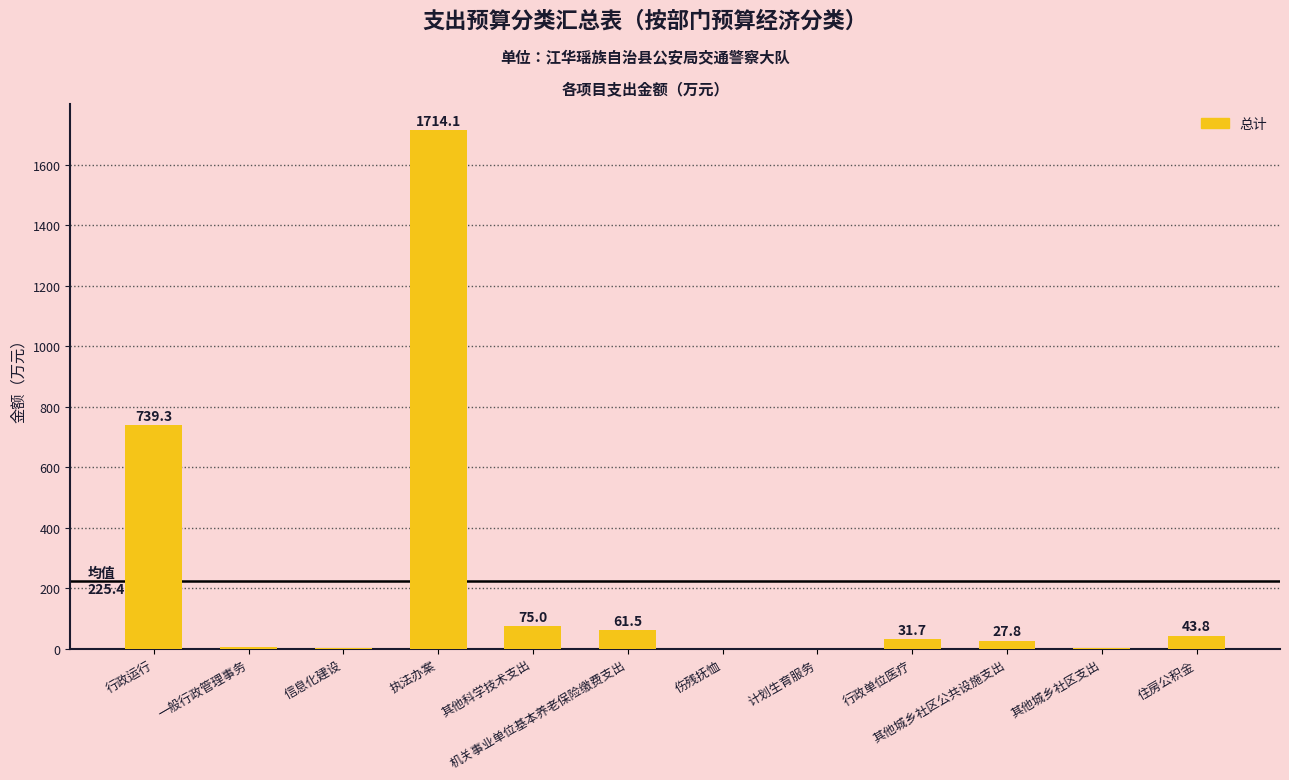

Between 计划生育服务 and 信息化建设, which is larger?

信息化建设